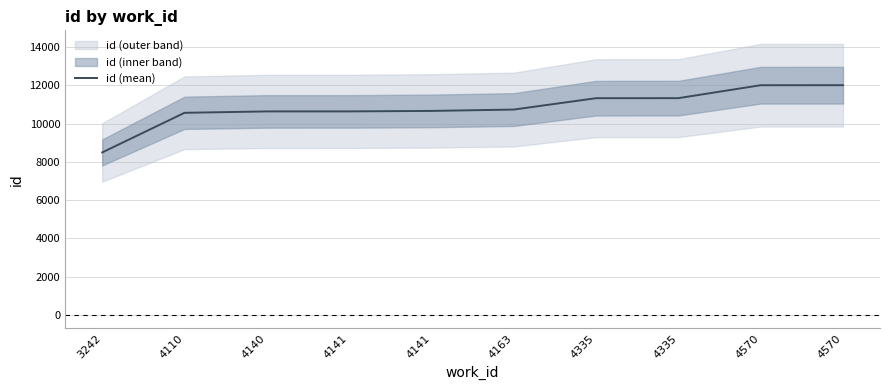

What is the difference between the maximum and second lowest values?

1445